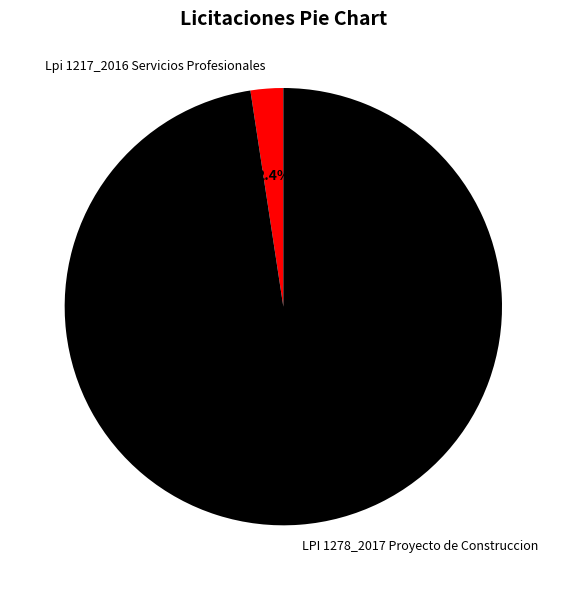

Between LPI 1278_2017 Proyecto de Construccion and Lpi 1217_2016 Servicios Profesionales, which is larger?

LPI 1278_2017 Proyecto de Construccion